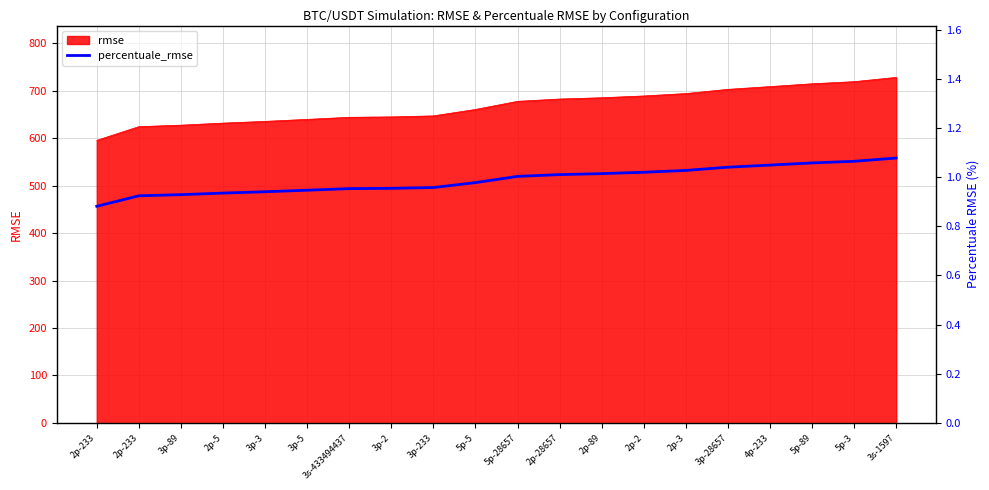

List the labels in order of value, smallest first.

2p-233, 2p-233, 3p-89, 2p-5, 3p-3, 3p-5, 3s-433494437, 3p-2, 3p-233, 5p-5, 5p-28657, 2p-28657, 2p-89, 2p-2, 2p-3, 3p-28657, 4p-233, 5p-89, 5p-3, 3s-1597